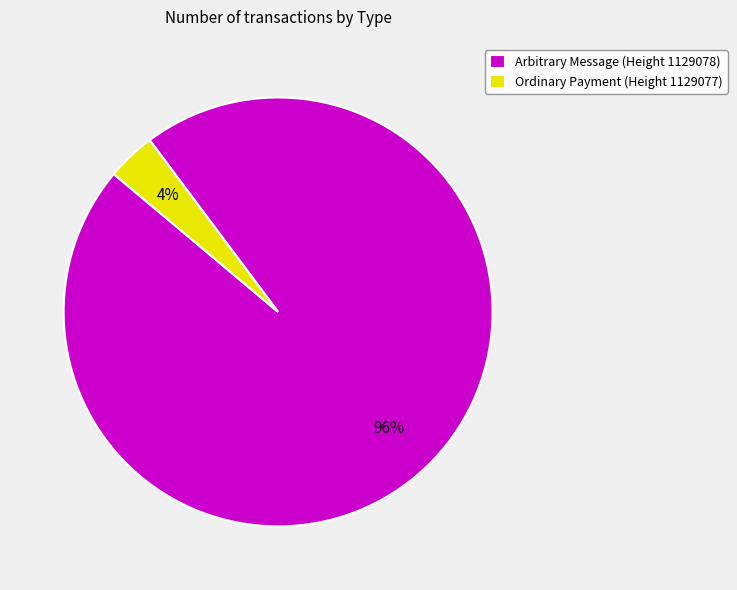

Which has a higher value, Arbitrary Message (Height 1129078) or Ordinary Payment (Height 1129077)?

Arbitrary Message (Height 1129078)